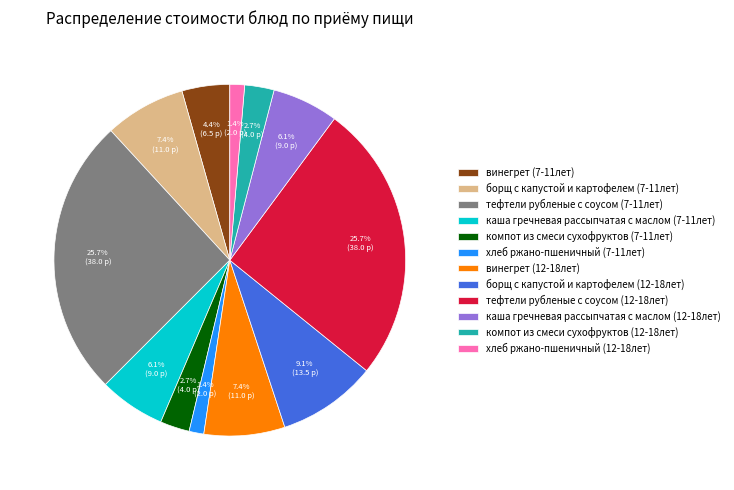

The каша гречневая рассыпчатая с маслом (12-18лет) slice represents 6% of the pie. True or false?

True